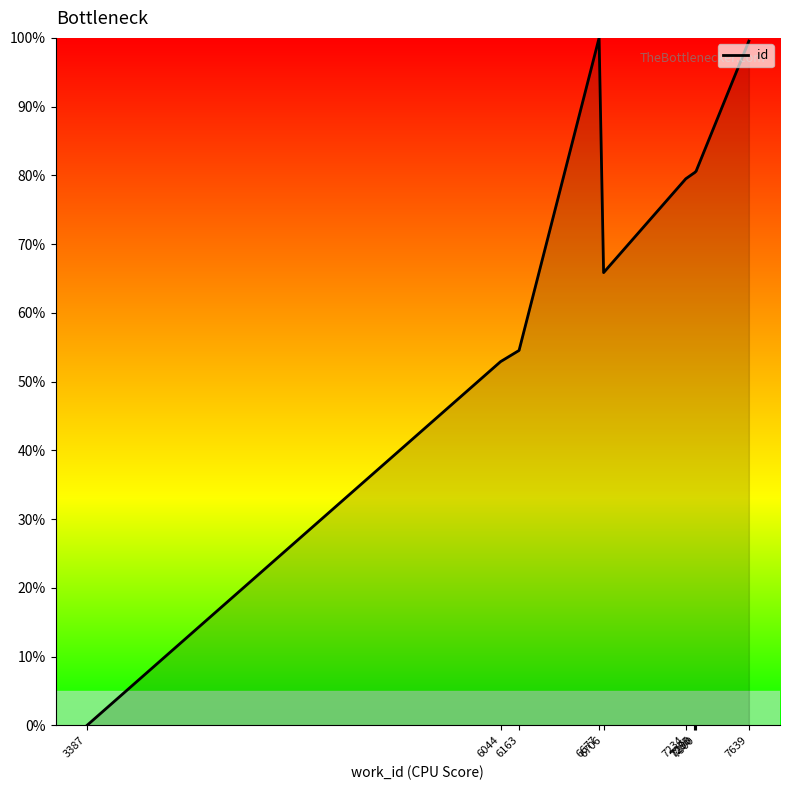

The value at 3387 is 40.6. True or false?

False